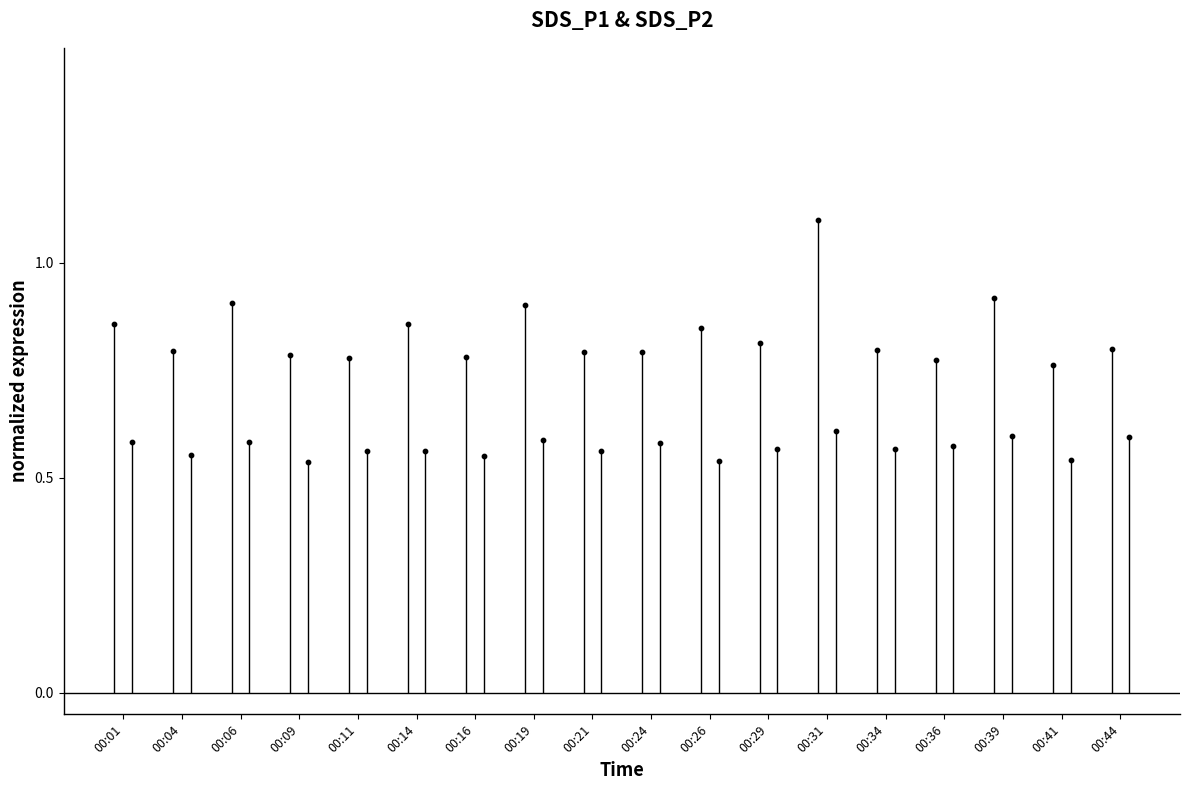

What are all the series names shown in the legend?

SDS_P1, SDS_P2